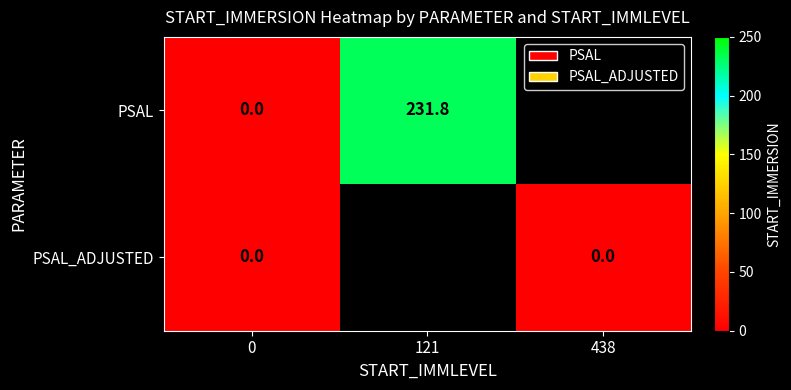

How many data points in row_0 are above 231?

1